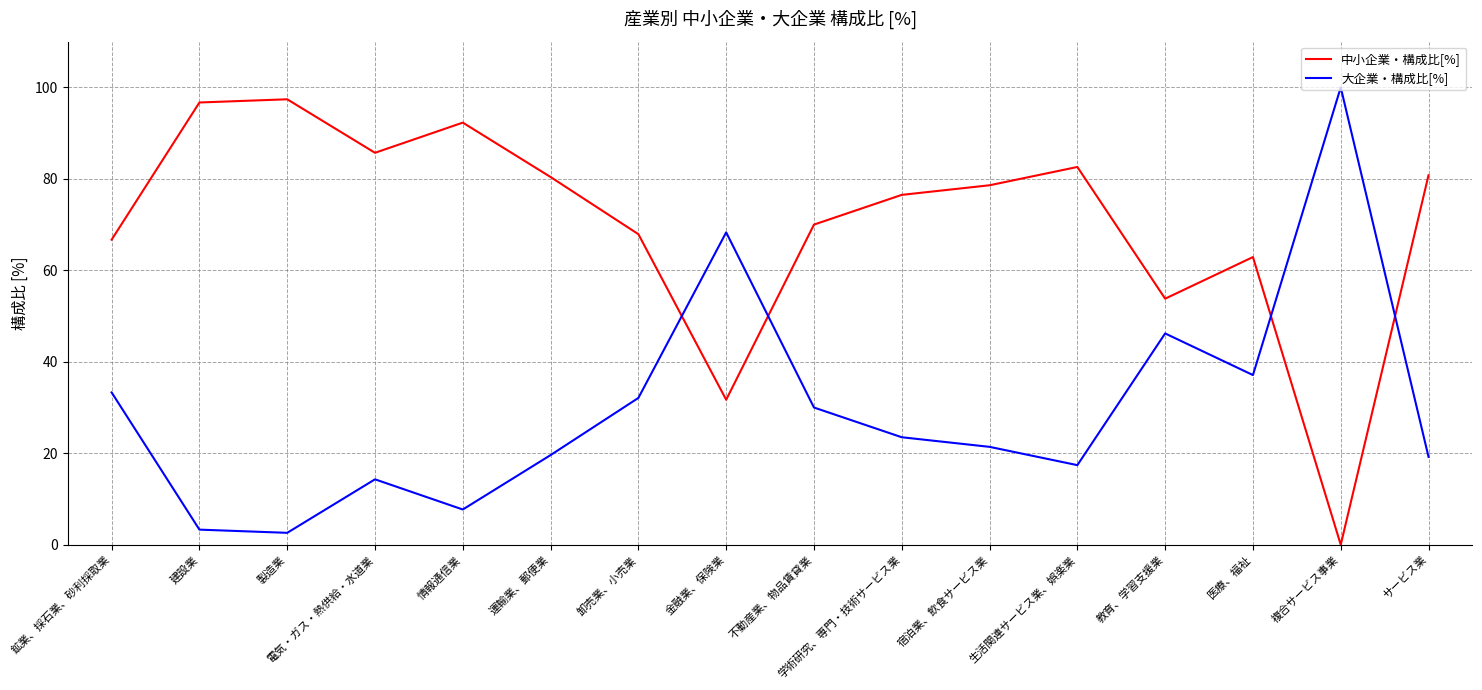

True or false: 大企業・構成比[%] and 中小企業・構成比[%] intersect in this chart.

True